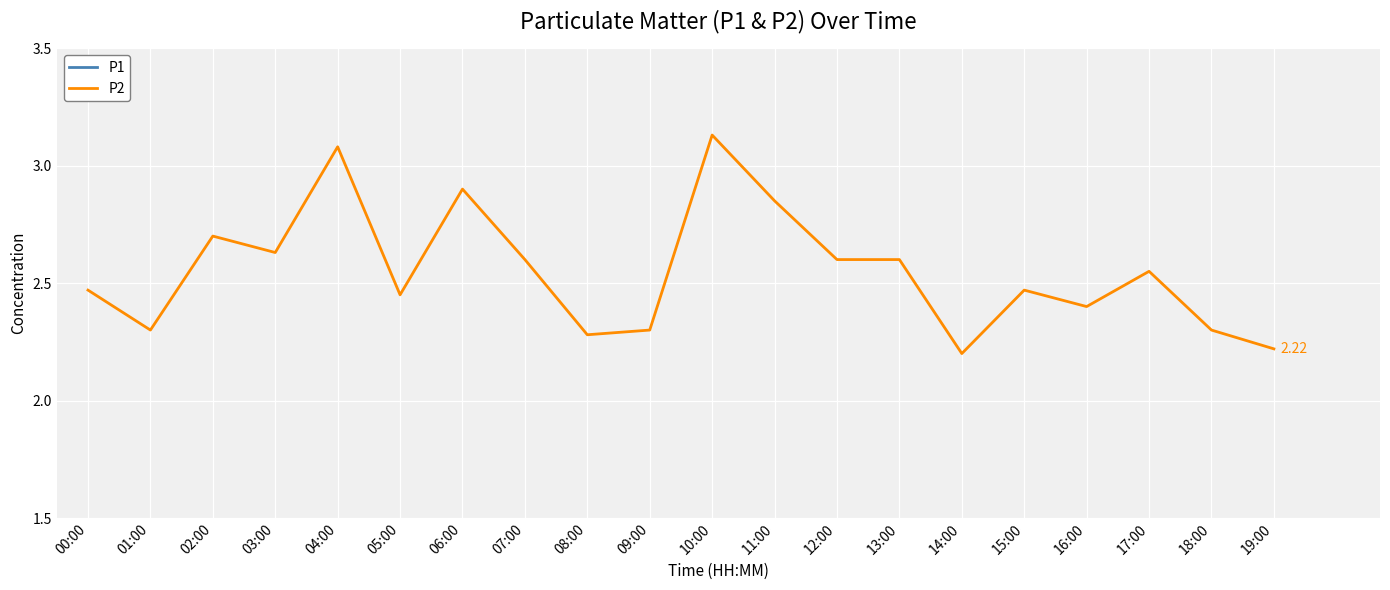

How many distinct data groups are displayed?

2